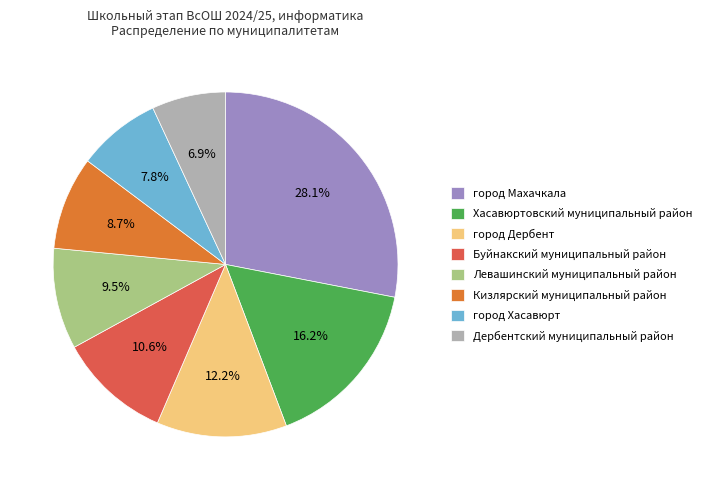

How many segments does this pie chart have?

8